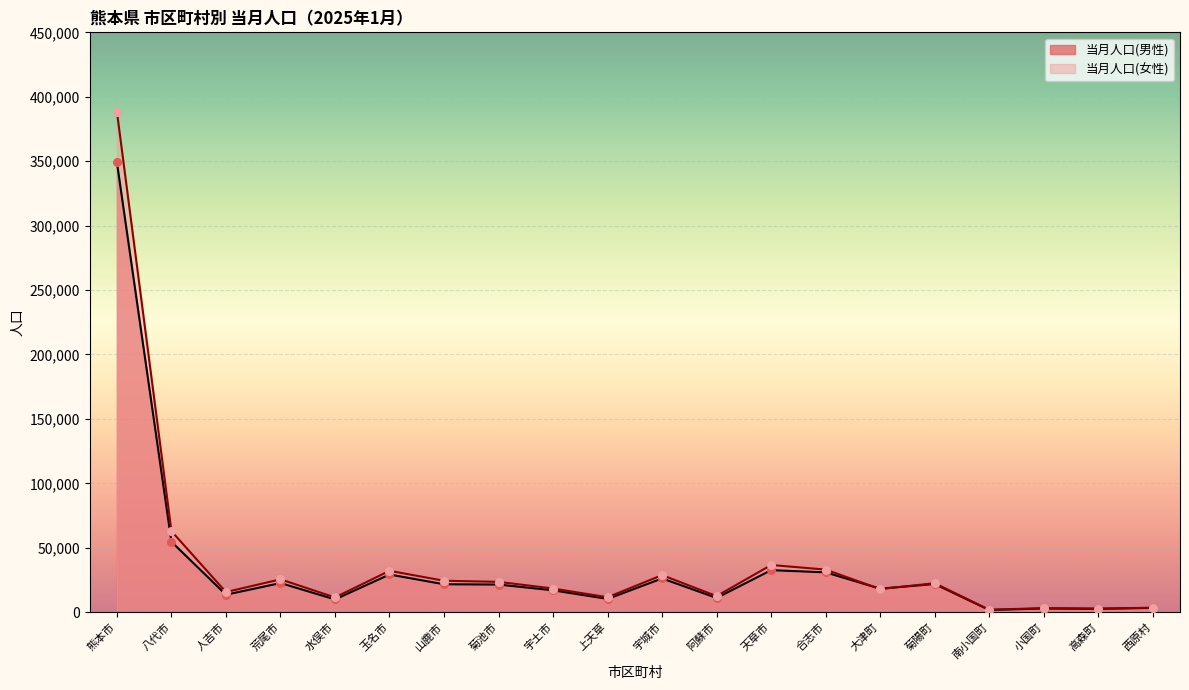

At which category is the sum across all series the highest?

熊本市